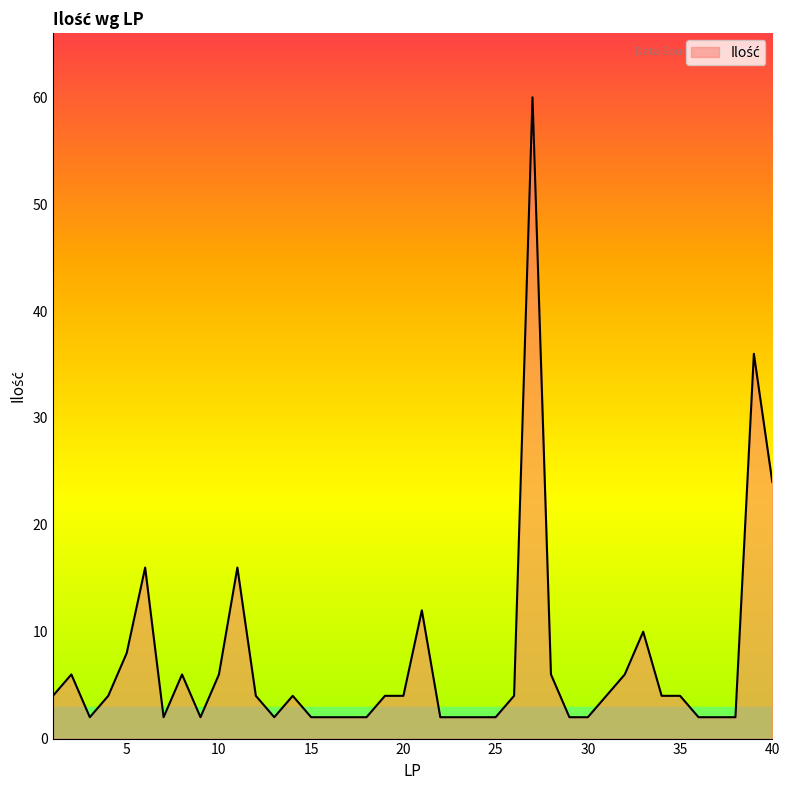

What is the smallest value displayed?

2